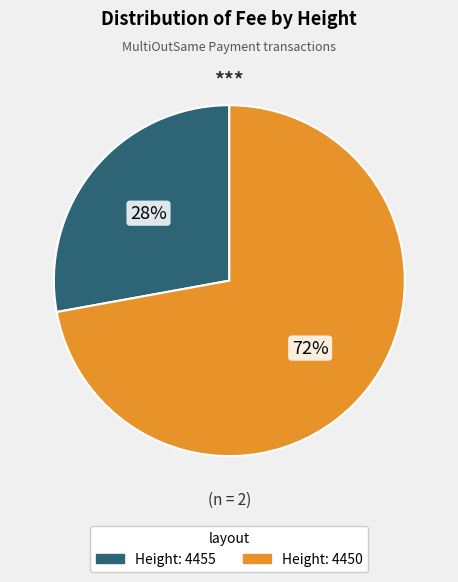

Does any single category account for the majority?

Yes